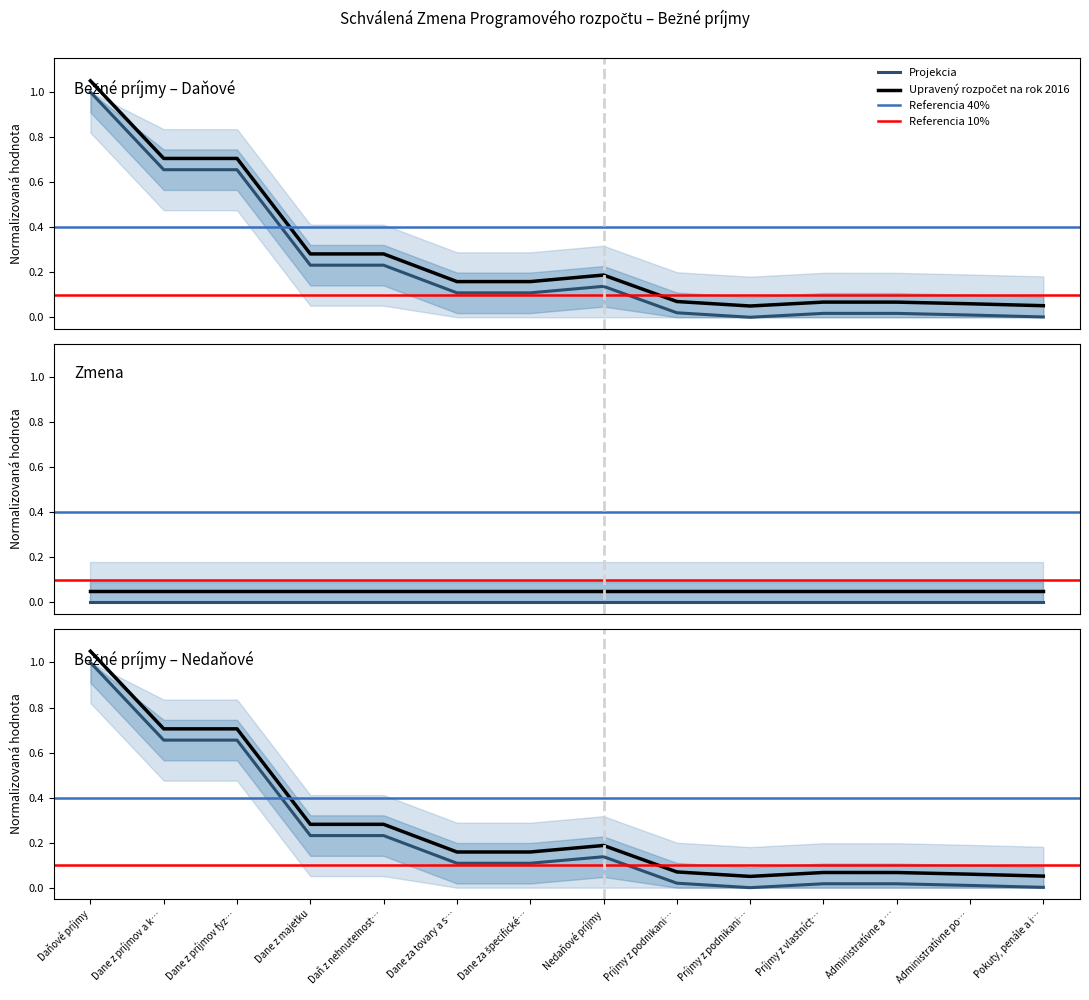

What is the sum of all Upravený rozpočet na rok 2016 values?

3.2